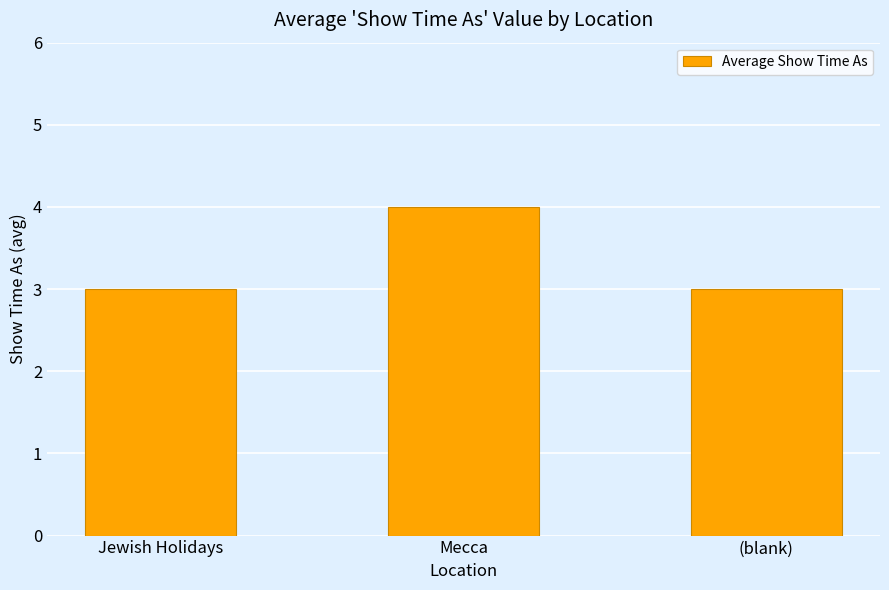

Reading left to right, transcribe all the data shown in this chart.

Jewish Holidays=3	Mecca=4	(blank)=3